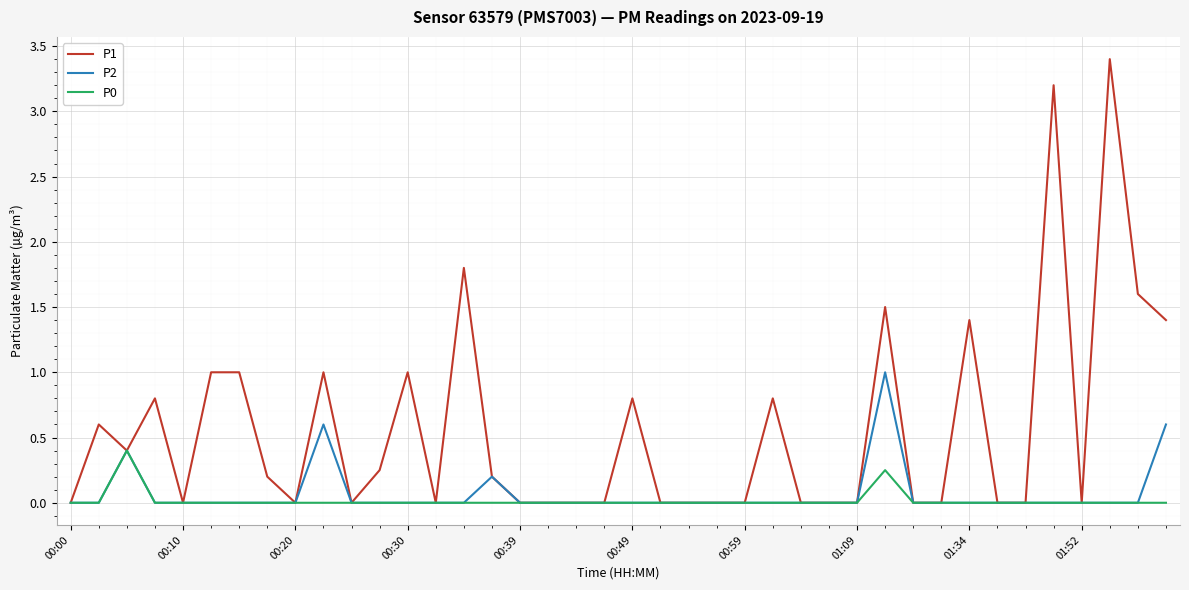

Rank the series by their maximum value, from highest to lowest.

P1, P2, P0